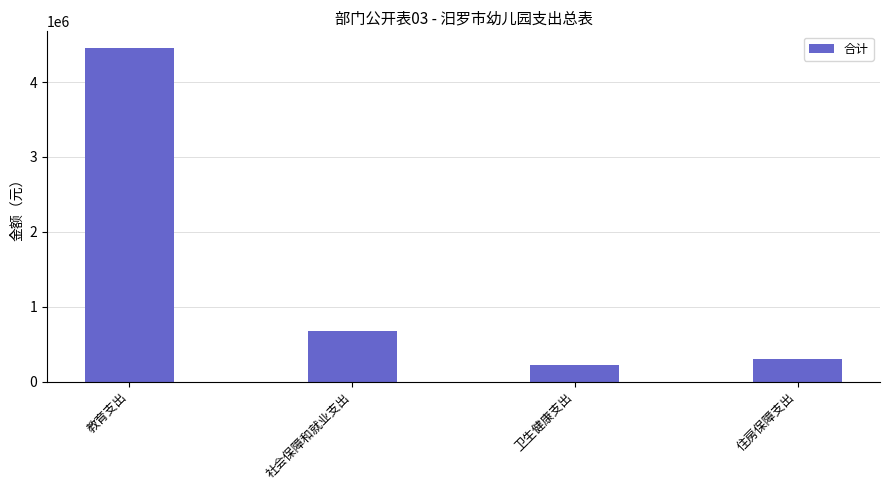

What is the change in value from 社会保障和就业支出 to 住房保障支出?

-373706.2